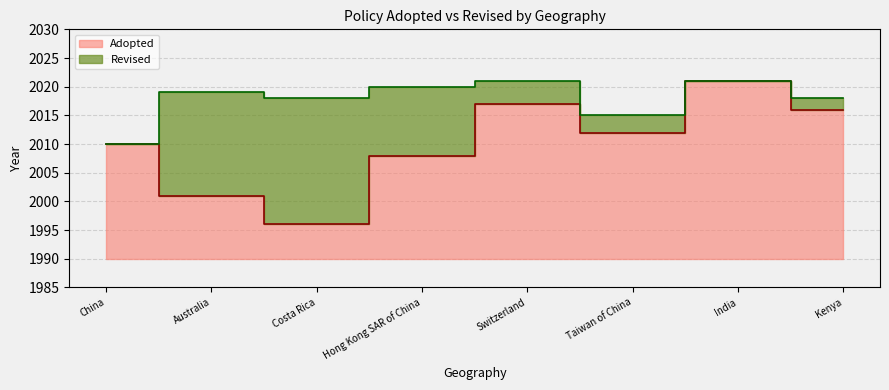

What is the label of the 3rd point from the left?

Costa Rica